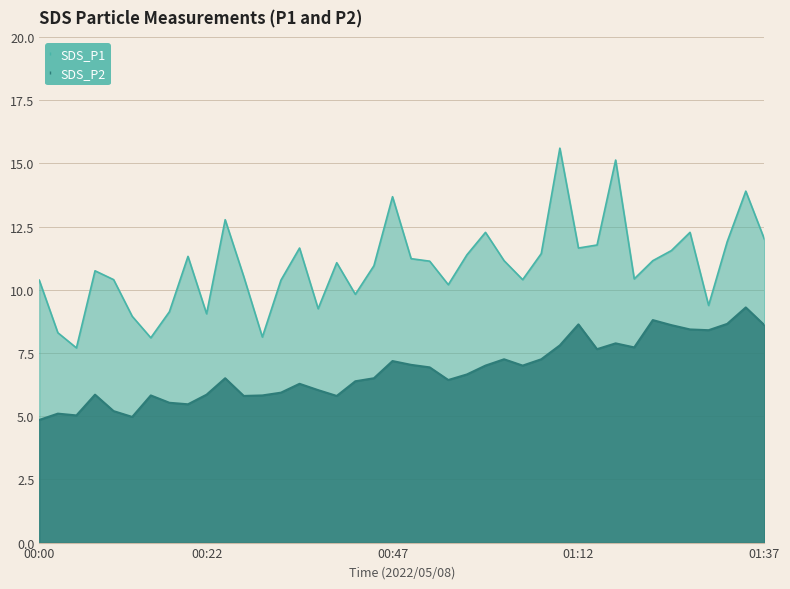

What are all the series names shown in the legend?

SDS_P1, SDS_P2